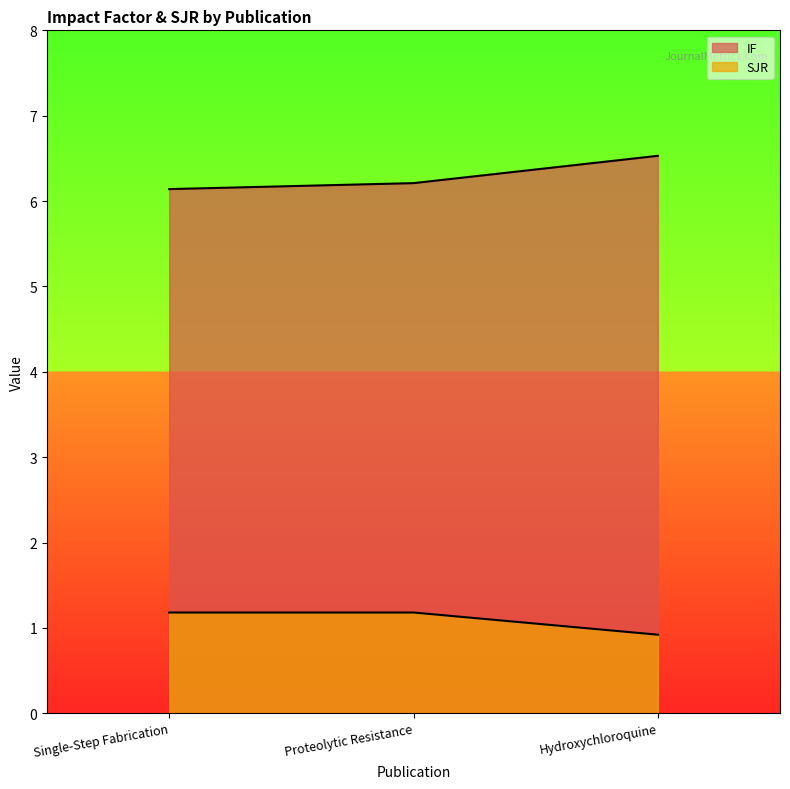

What value does the IF series have at Single-Step Fabrication?

6.1